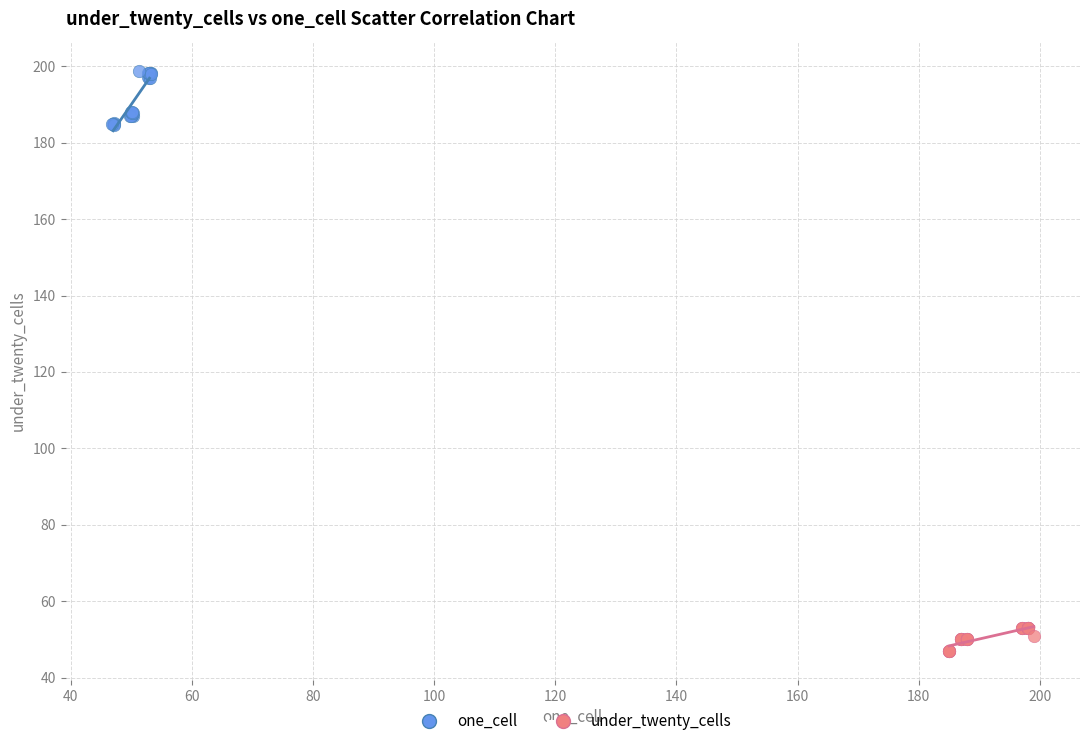

What are all the series names shown in the legend?

one_cell, under_twenty_cells